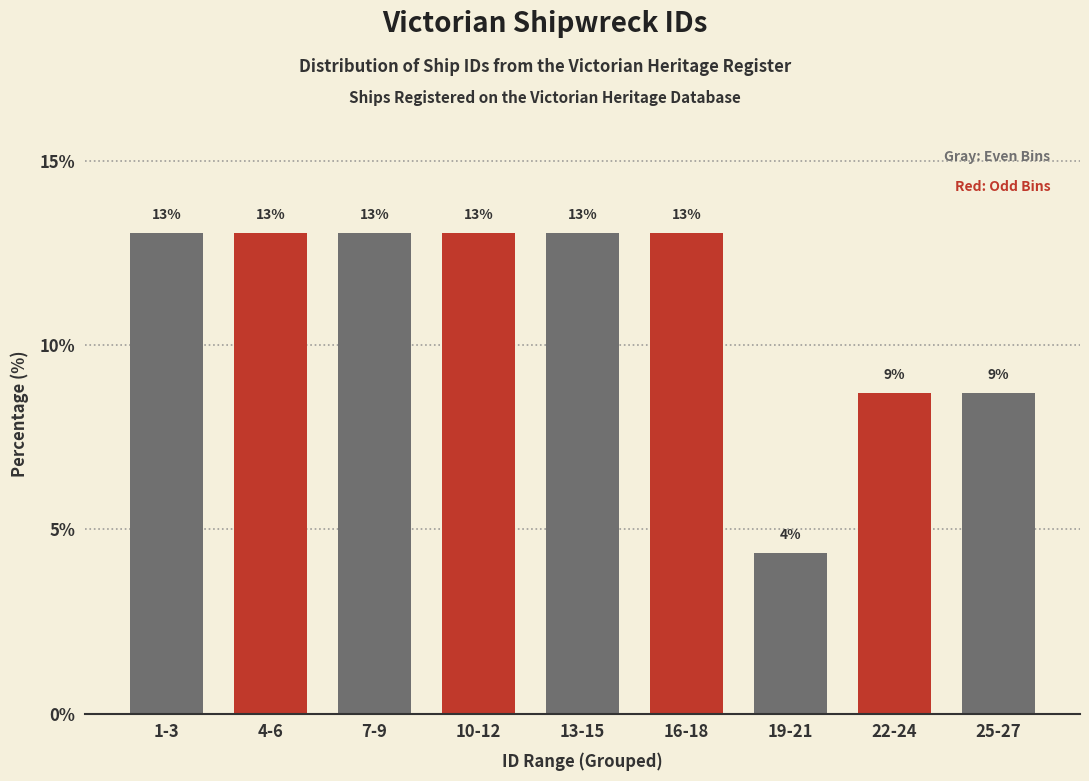

Approximately how many times larger is the value at 16-18 compared to 13-15?

1.0